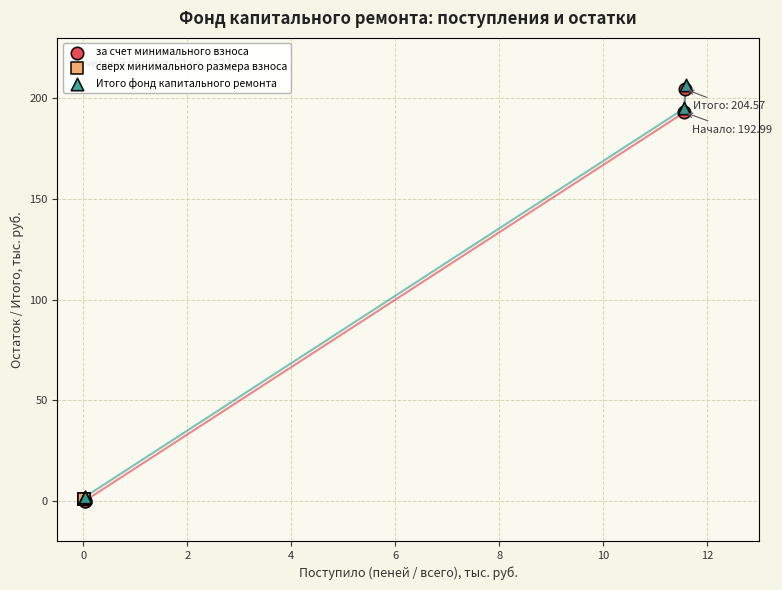

What are all the series names shown in the legend?

за счет минимального взноса, сверх минимального размера взноса, Итого фонд капитального ремонта